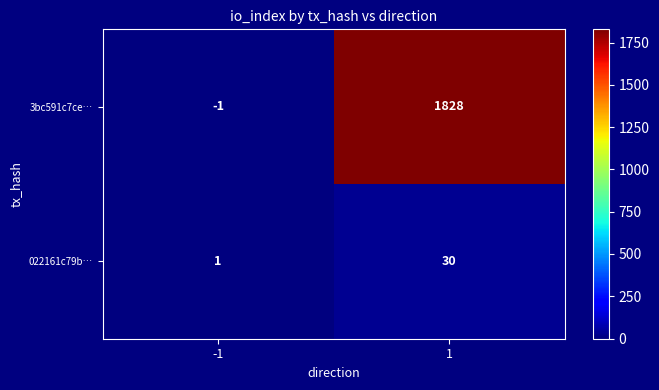

At -1, list the series in order from smallest to largest.

3bc591c7ce…, 022161c79b…